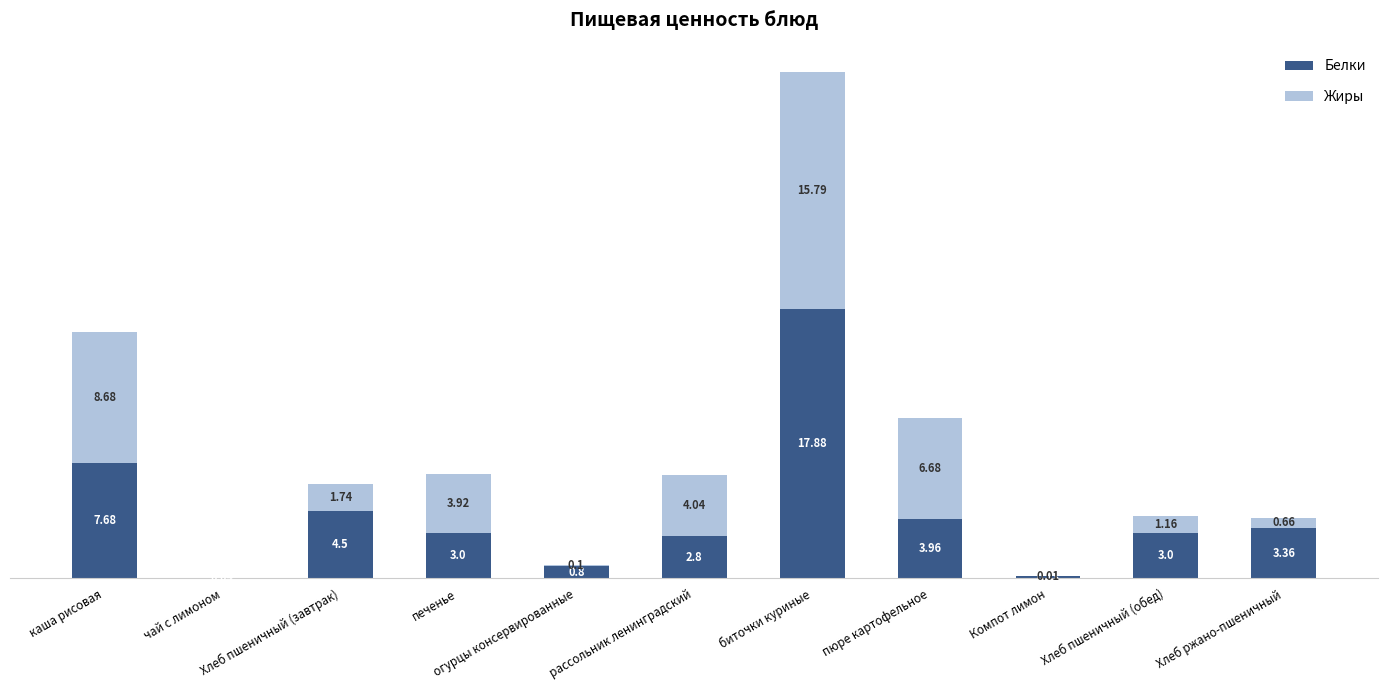

What is the label of the 3rd bar from the left?

Хлеб пшеничный (завтрак)